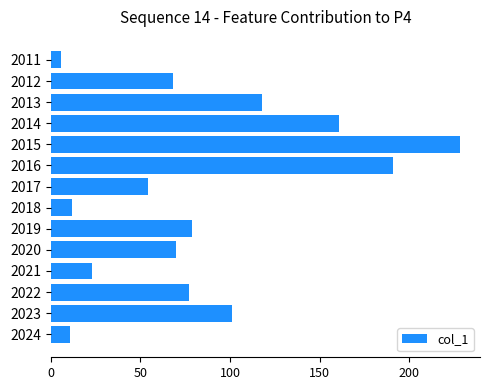

What is the change in value from 2011 to 2013?

+112